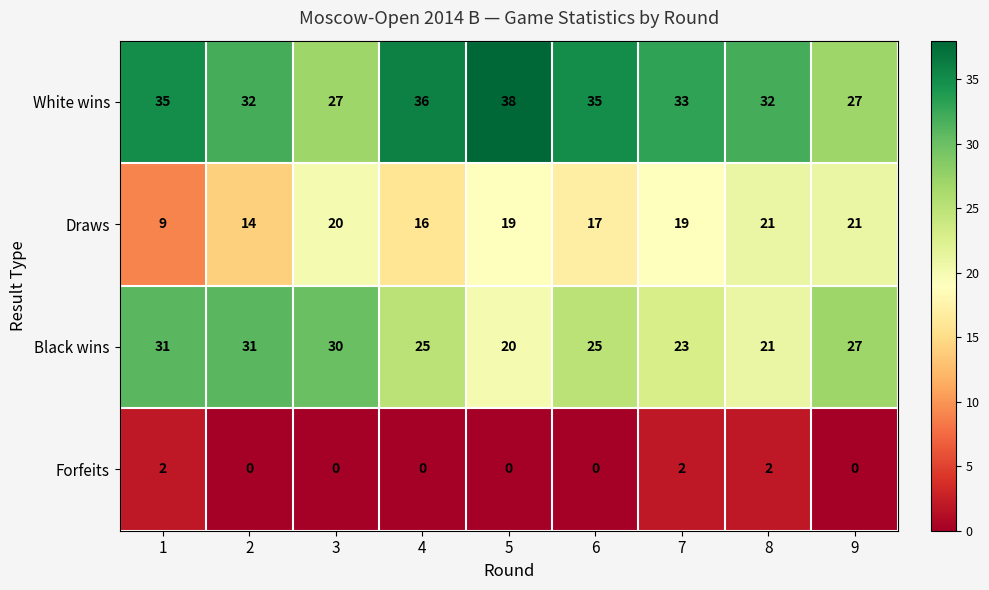

What is the total value across all series at 4?

77